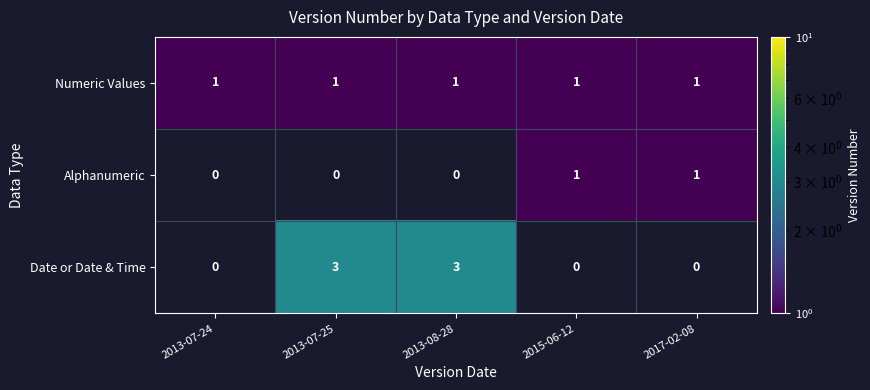

Is the value of Alphanumeric at 2013-07-25 greater than the value of Numeric Values at 2013-07-25?

No